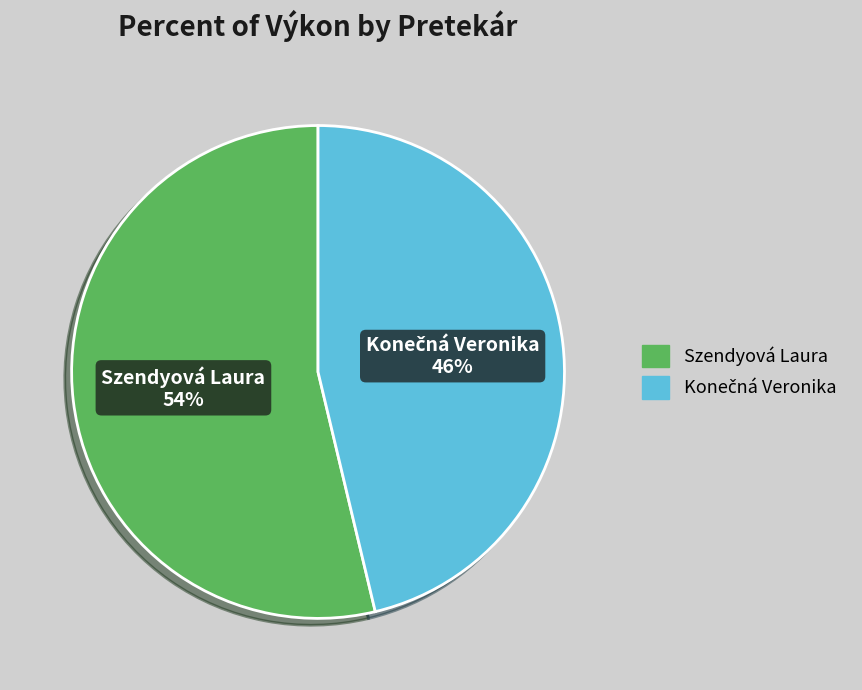

To the nearest percent, what percentage of the pie is Szendyová Laura?

54%